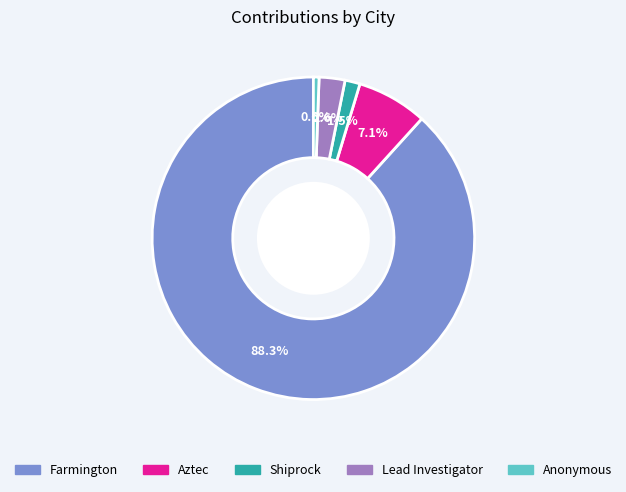

Does any single category account for the majority?

Yes